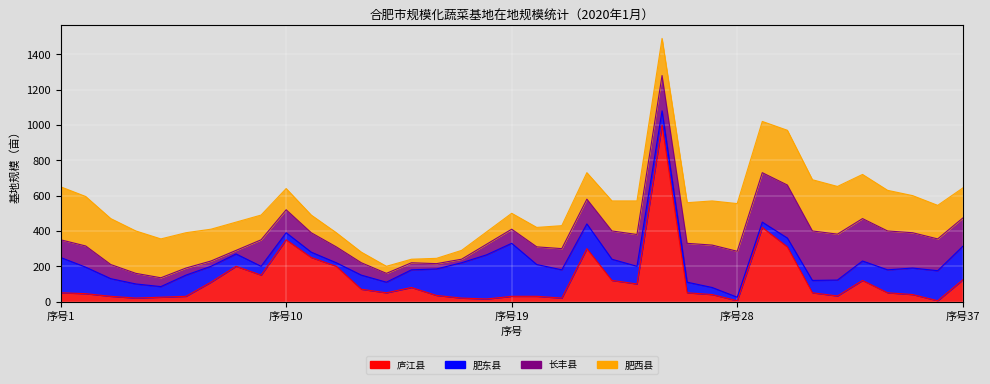

True or false: 长丰县 and 肥东县 intersect in this chart.

True